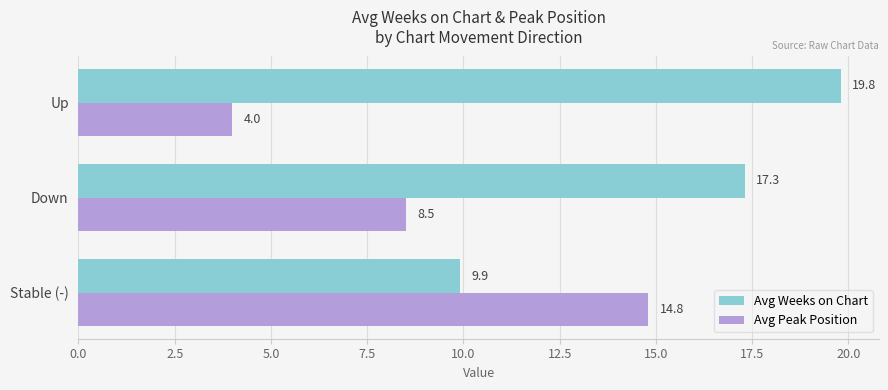

List the labels in order of Avg Weeks on Chart value, smallest first.

Stable (-), Down, Up